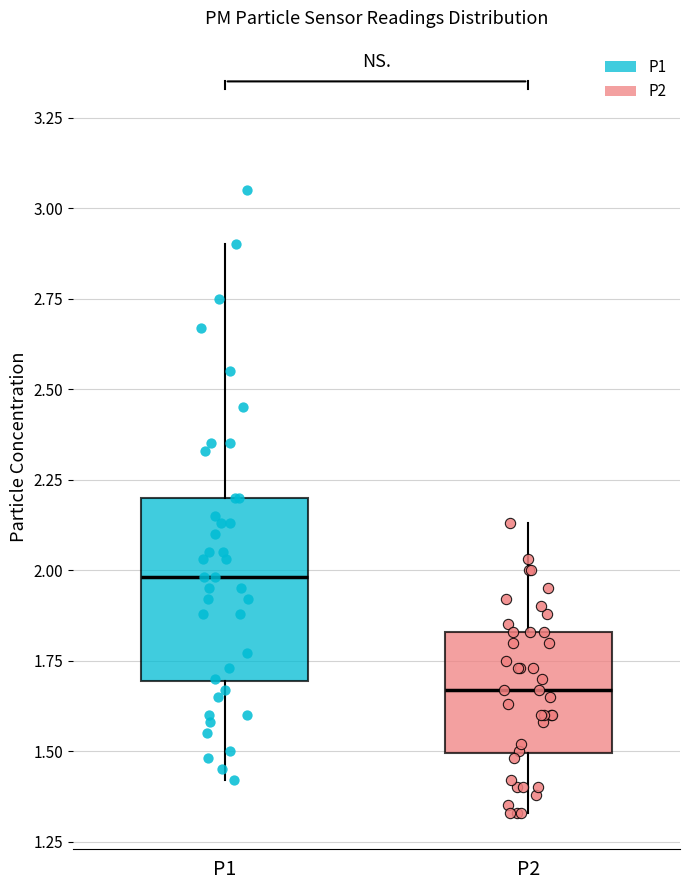

Which box is the tallest, from its lower edge to its upper edge?

P1